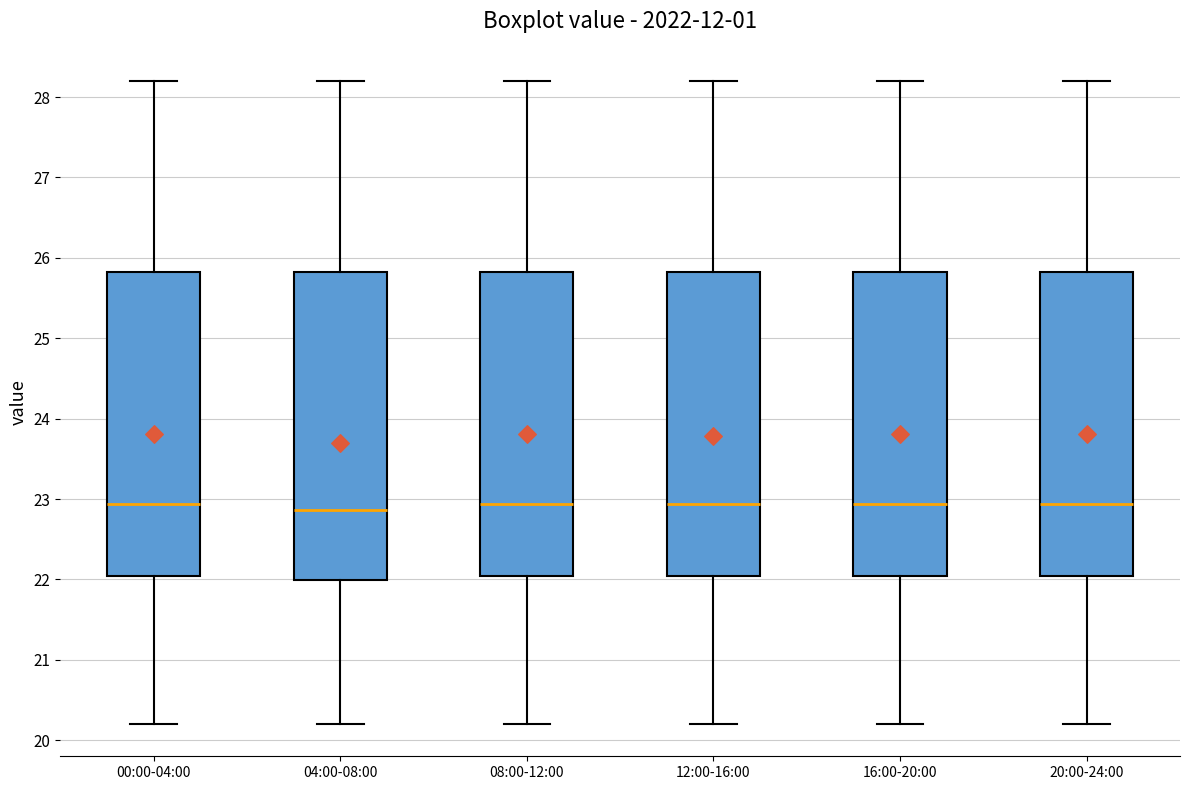

Reading left to right, read every box against the y-axis: the position of its median line, the range the box covers, and the ends of its whiskers. The values are not printed on the chart, so give them approximately, as read against the axis.

00:00-04:00: median 22.9, box 22.0 to 25.8, whiskers 20.2 to 28.2
04:00-08:00: median 22.9, box 22.0 to 25.8, whiskers 20.2 to 28.2
08:00-12:00: median 22.9, box 22.0 to 25.8, whiskers 20.2 to 28.2
12:00-16:00: median 22.9, box 22.0 to 25.8, whiskers 20.2 to 28.2
16:00-20:00: median 22.9, box 22.0 to 25.8, whiskers 20.2 to 28.2
20:00-24:00: median 22.9, box 22.0 to 25.8, whiskers 20.2 to 28.2